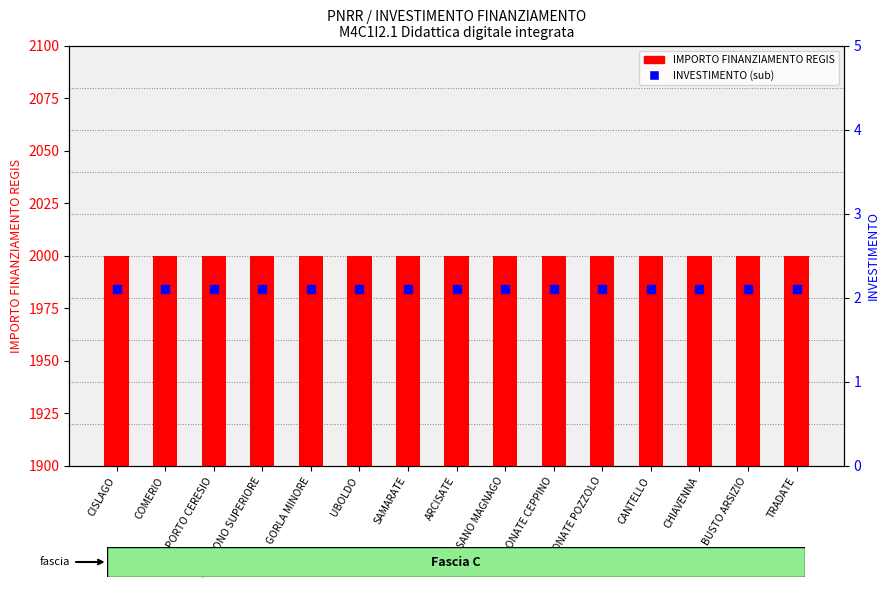

At which category is the sum across all series the highest?

CISLAGO